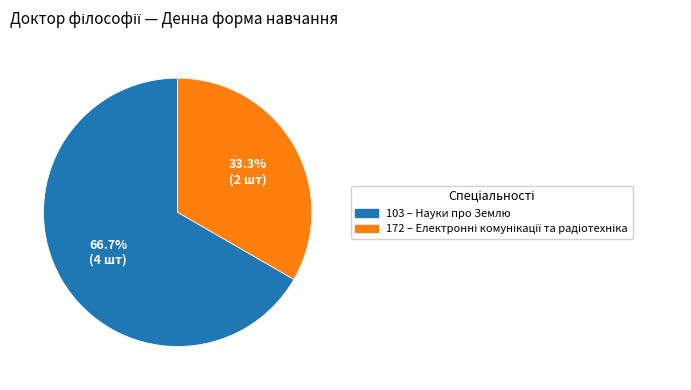

True or false: 172 accounts for 33% of the total.

True